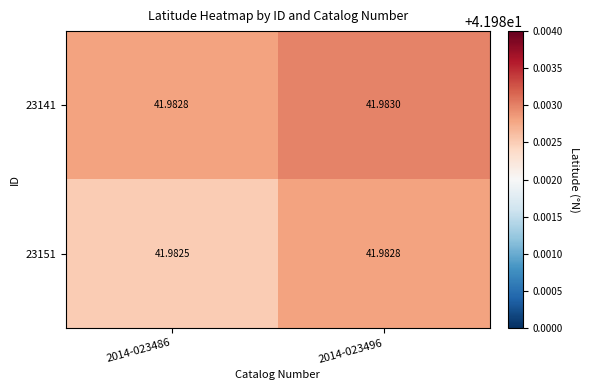

Is the value of 23151 at 2014-023496 greater than the value of 23141 at 2014-023496?

No